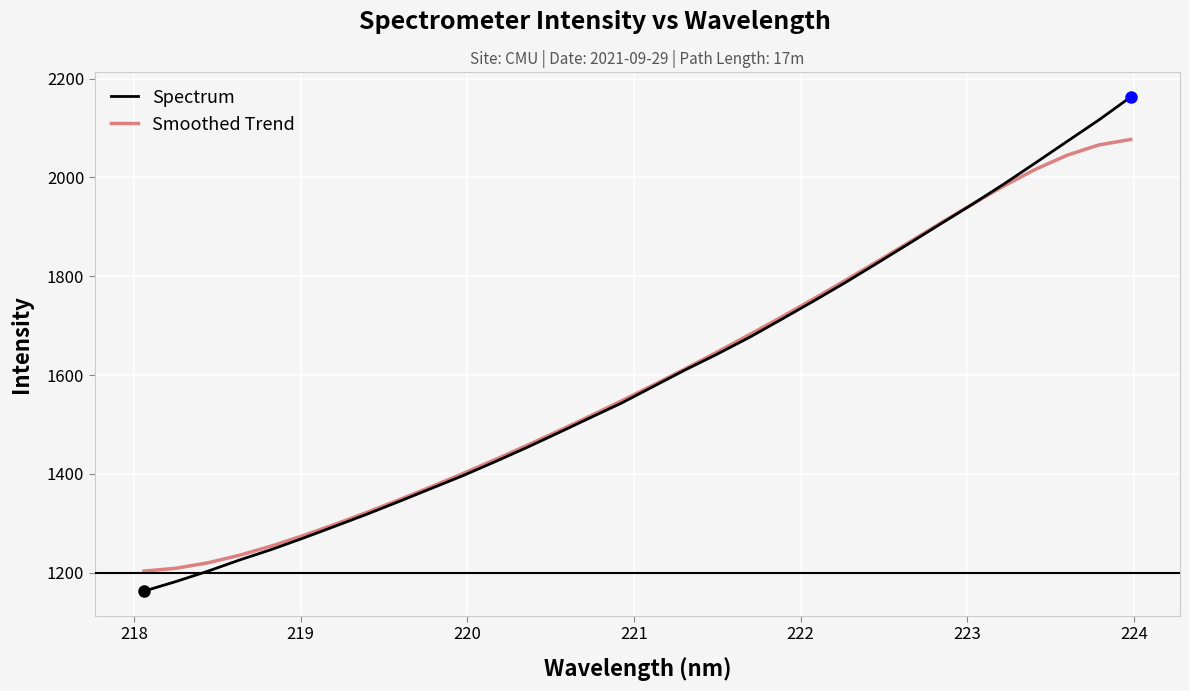

What is the maximum value shown in the chart?

2162.8